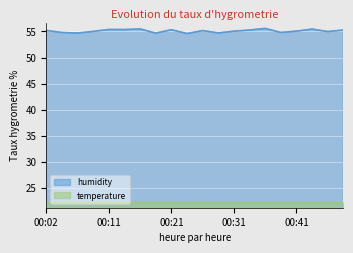

Count the number of data series in this chart.

2